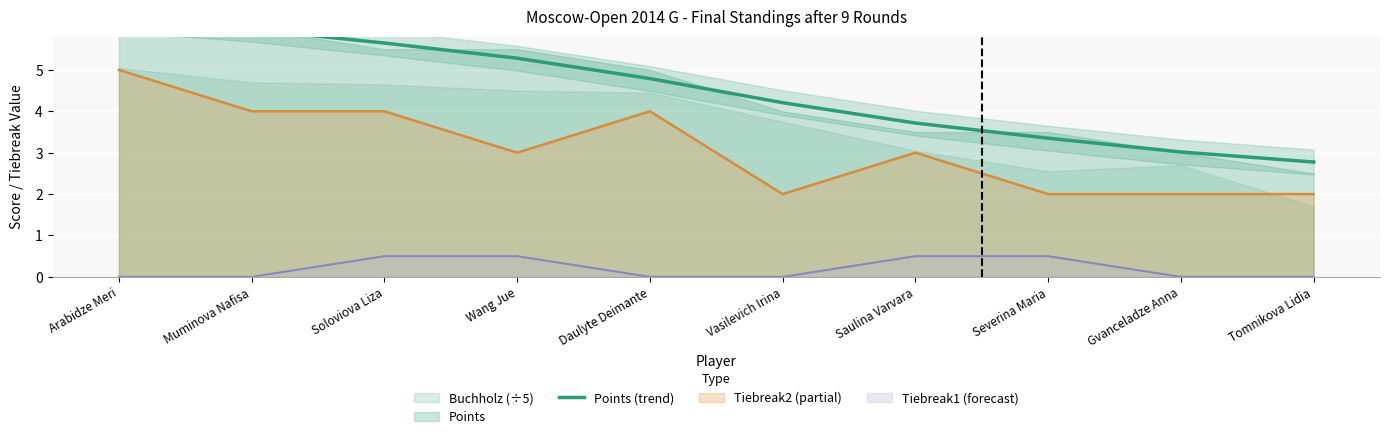

Reading left to right, extract all data points from this chart.

6.2	6.0	5.6	5.3	4.8	4.2	3.7	3.4	3.0	2.8